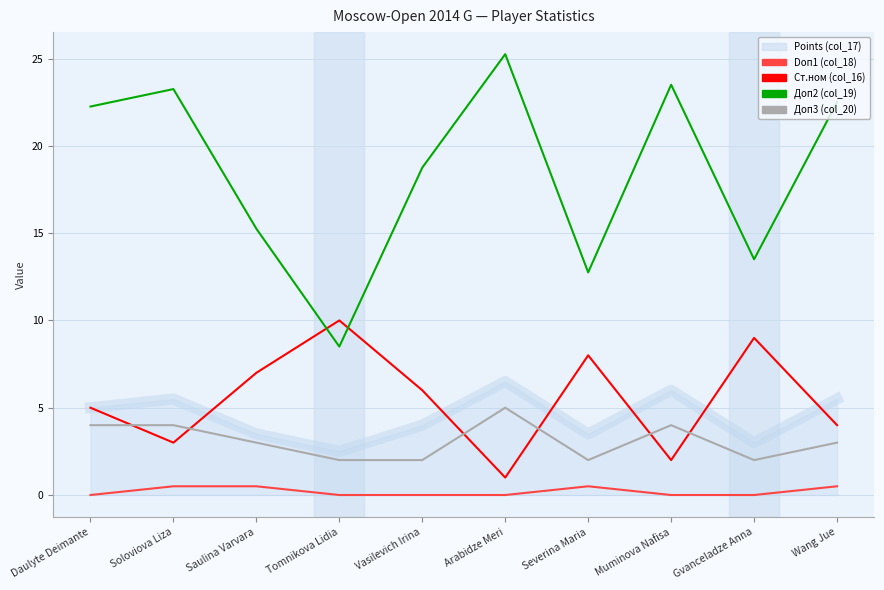

True or false: Доп2 (col_19) and Doп1 (col_18) intersect in this chart.

False